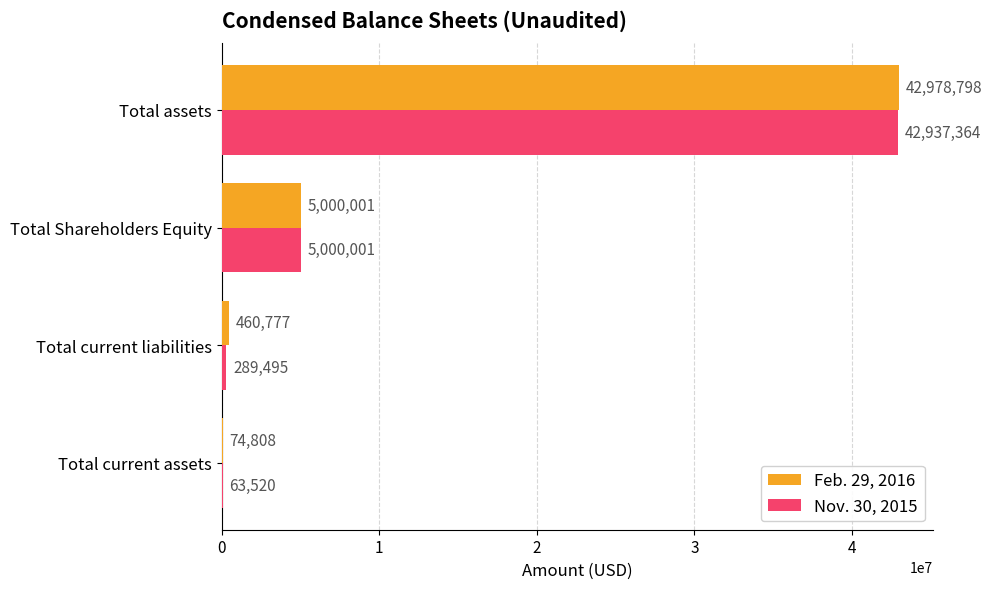

What is the maximum value for Feb. 29, 2016?

42978798